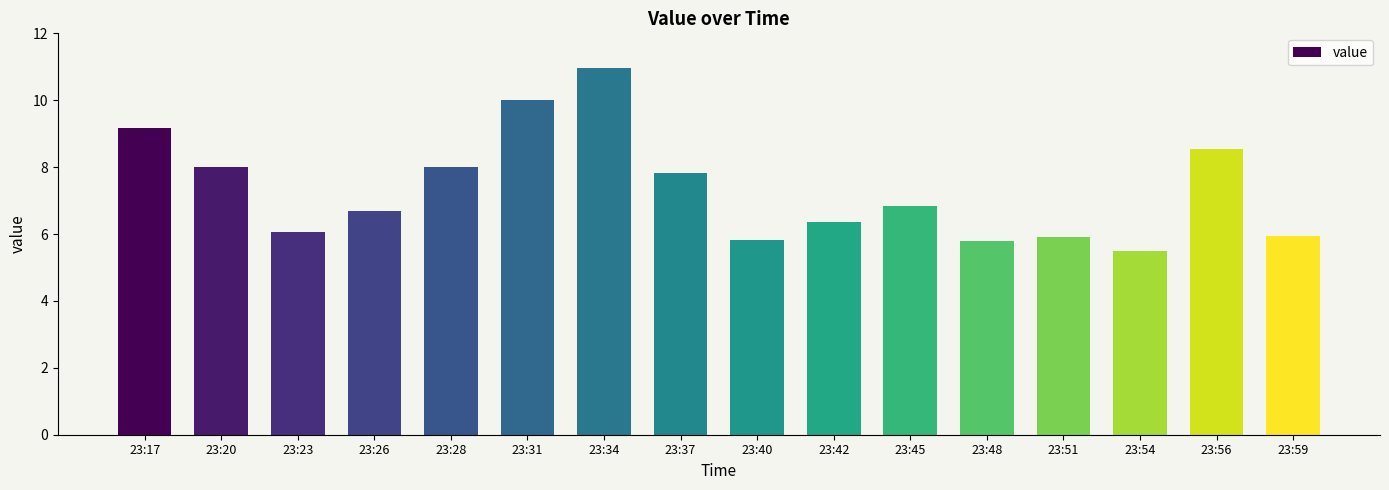

What is the sum of the values at 23:23 and 23:59?

12.0